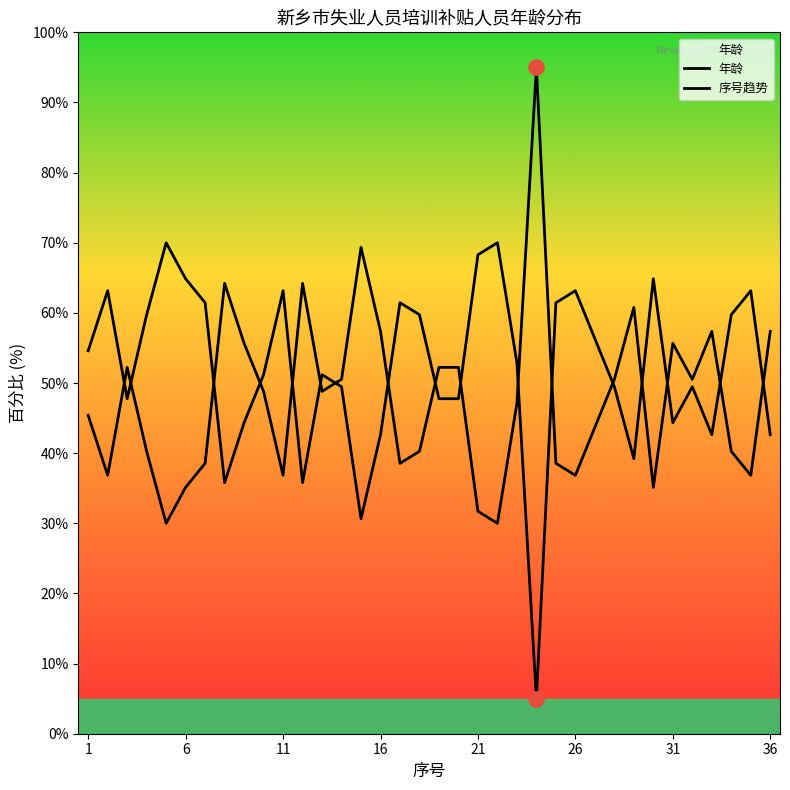

At which category is the sum across all series the highest?

1